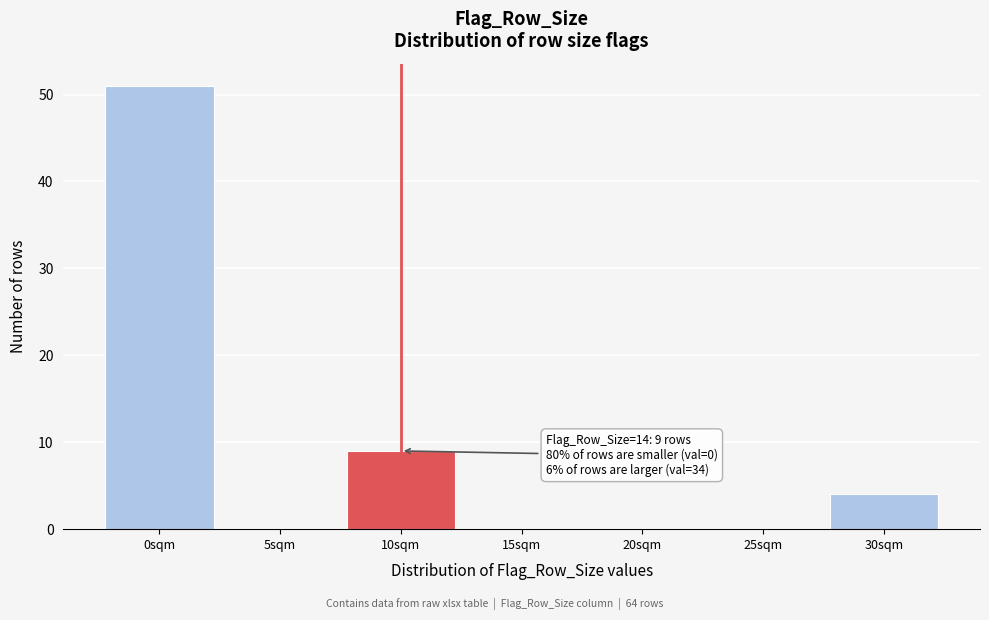

Reading left to right, list all the values displayed in this chart.

0sqm=51	5sqm=0	10sqm=9	15sqm=0	20sqm=0	25sqm=0	30sqm=4